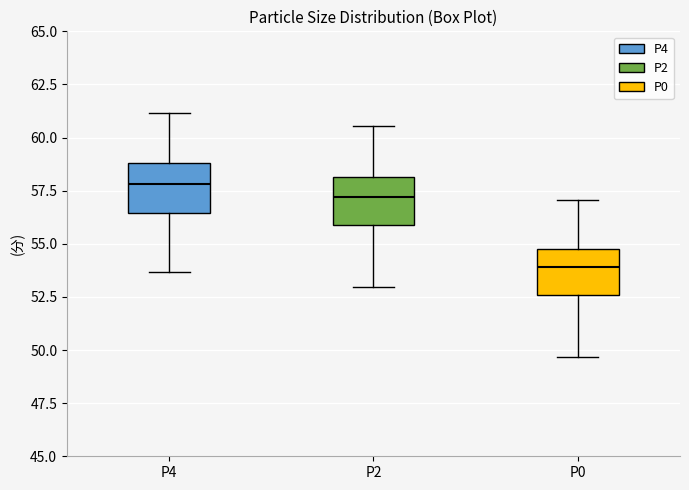

Where does the median line of the box for P2 sit on the y-axis? The values are not printed on the chart, so give them approximately, as read against the axis.

57.0